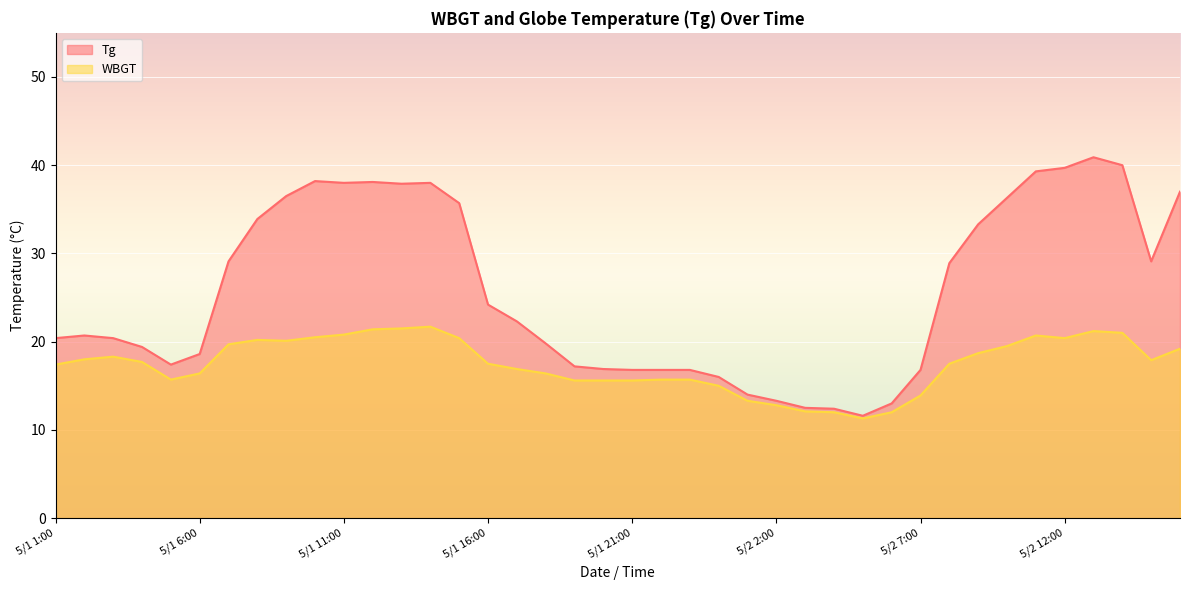

Reading right to left, extract all data points from this chart.

Tg: 37.0	29.1	40.0	40.9	39.7	39.3	36.3	33.3	28.9	16.8	13.0	11.6	12.4	12.5	13.3	14.0	16.0	16.8	16.8	16.8	16.9	17.2	19.8	22.3	24.2	35.7	38.0	37.9	38.1	38.0	38.2	36.5	33.9	29.1	18.6	17.4	19.4	20.4	20.7	20.4
WBGT: 19.2	17.9	21.0	21.2	20.4	20.7	19.5	18.7	17.5	13.9	12.0	11.3	12.0	12.1	12.8	13.3	15.0	15.7	15.7	15.6	15.6	15.6	16.4	16.9	17.5	20.4	21.7	21.5	21.4	20.8	20.5	20.1	20.2	19.7	16.4	15.7	17.7	18.3	18.0	17.4